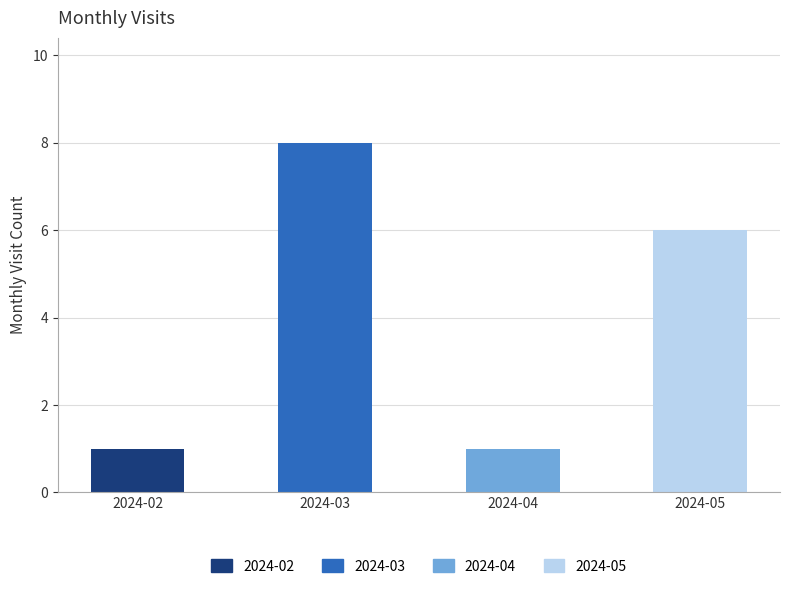

The value at 2024-04 is 1. True or false?

True